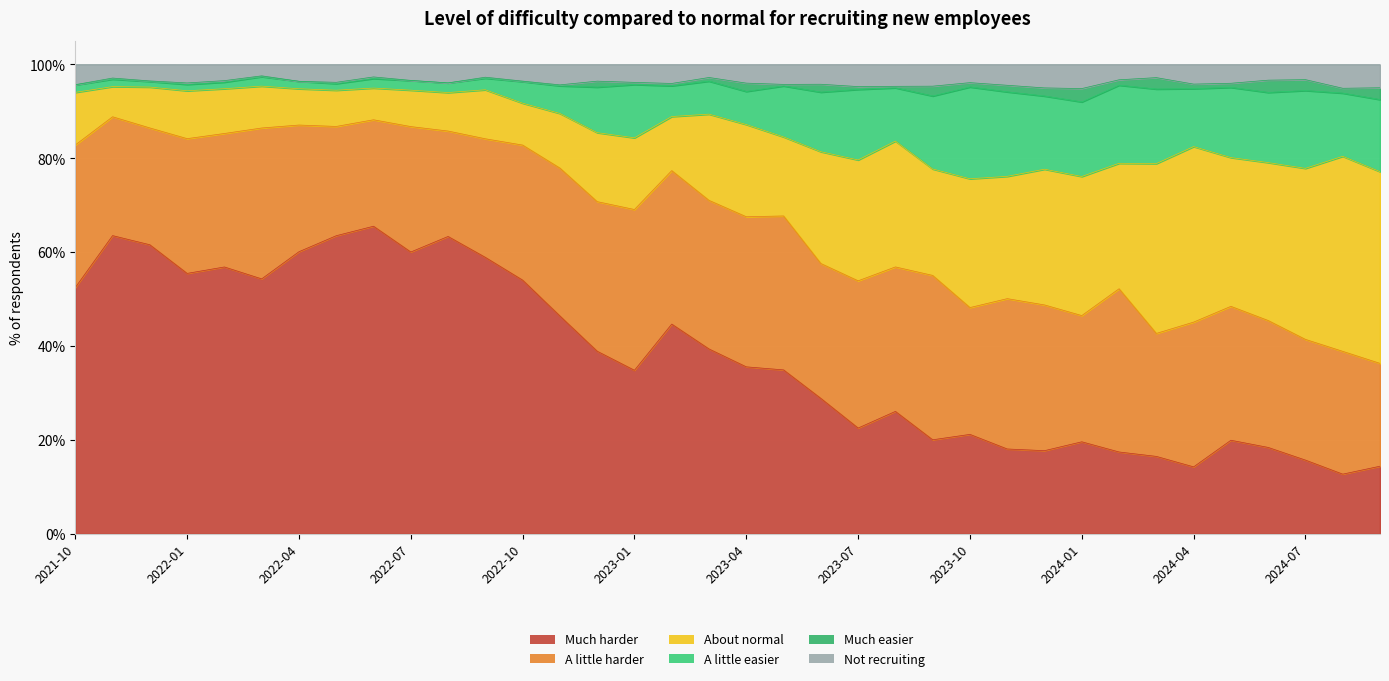

What is the difference between the maximum and minimum values in the Not recruiting series?

2.7